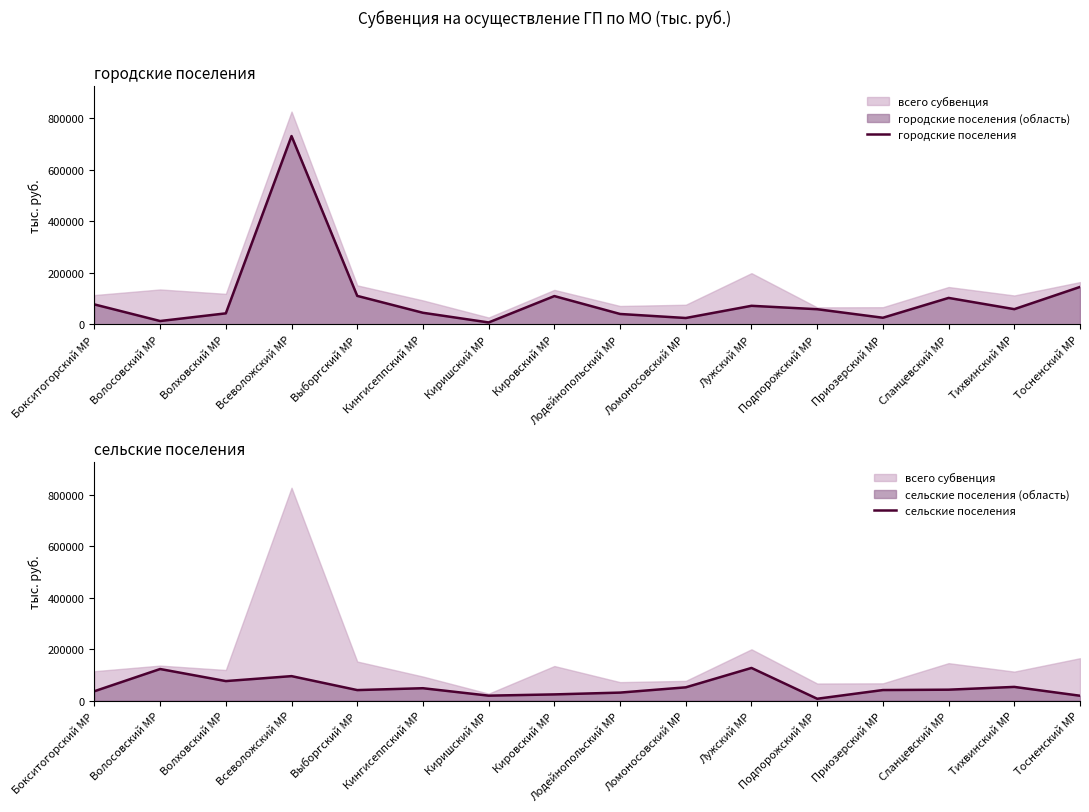

At which category does сельские поселения reach its first local peak?

Волосовский МР